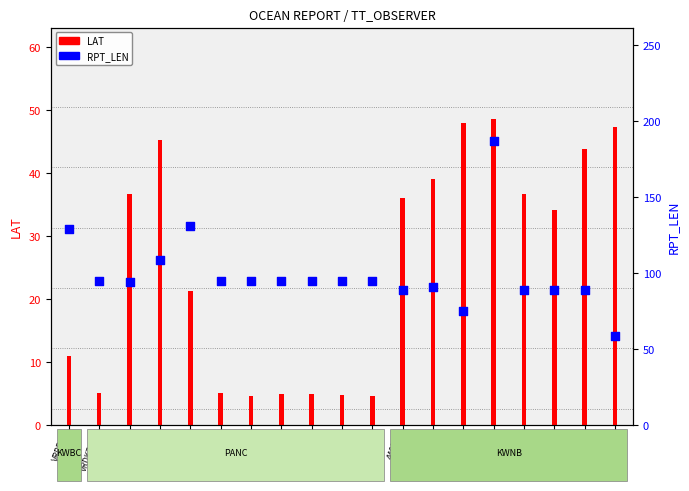

Which series reaches the minimum Y coordinate?

LAT